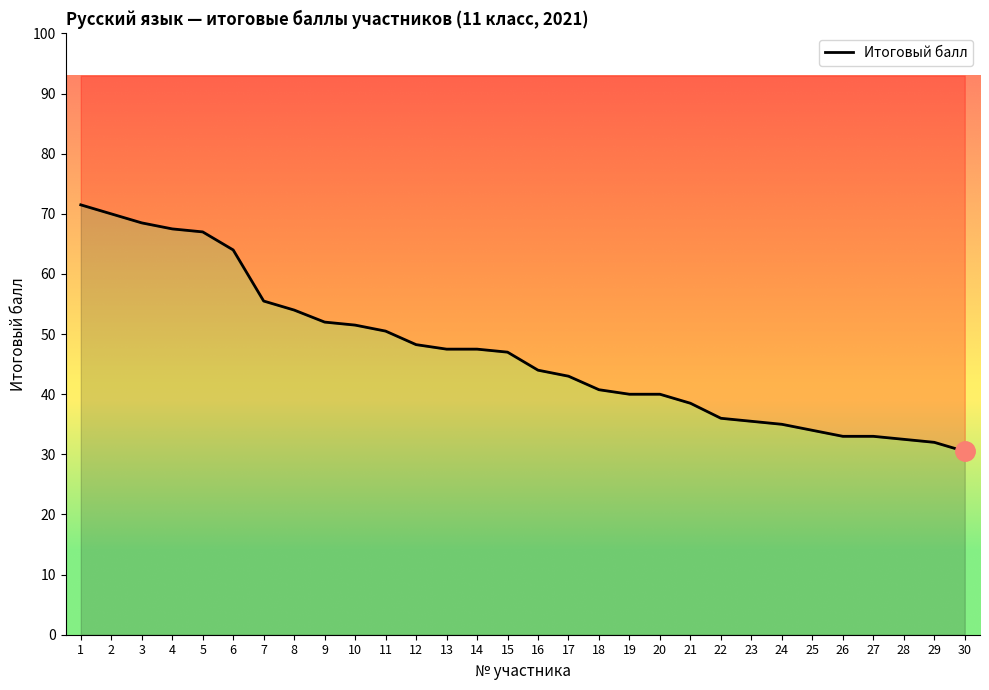

Which category has the highest value across all series?

1